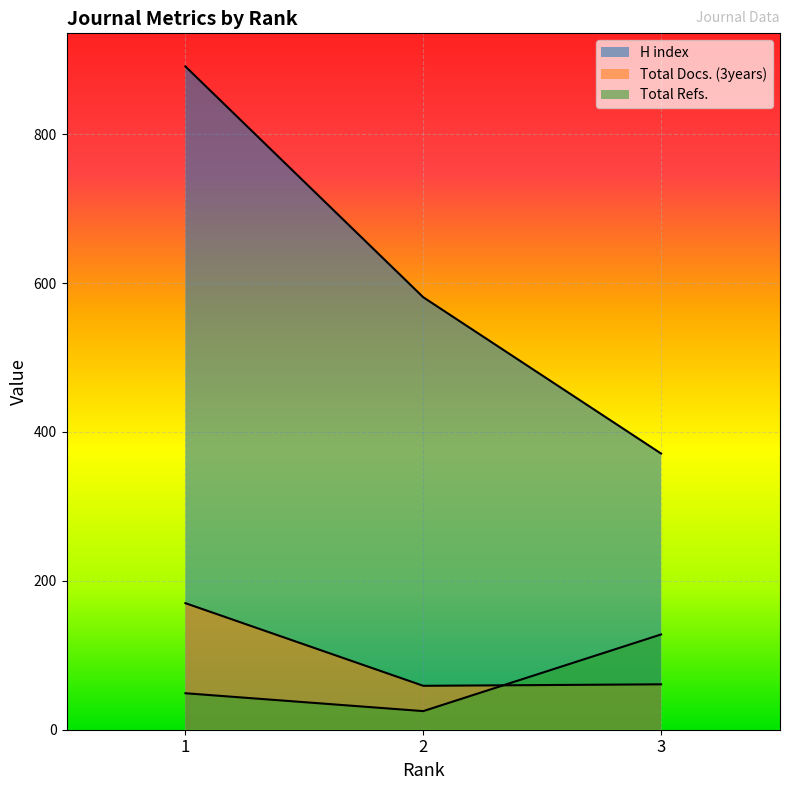

Is it true that H index equals 183 at 1?

False